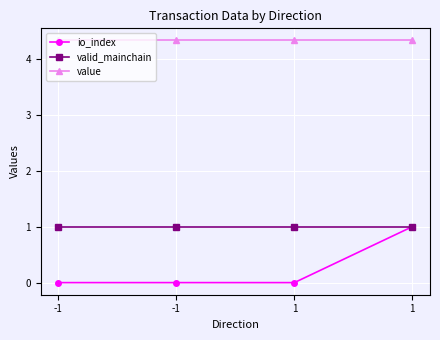

True or false: valid_mainchain and io_index intersect in this chart.

False